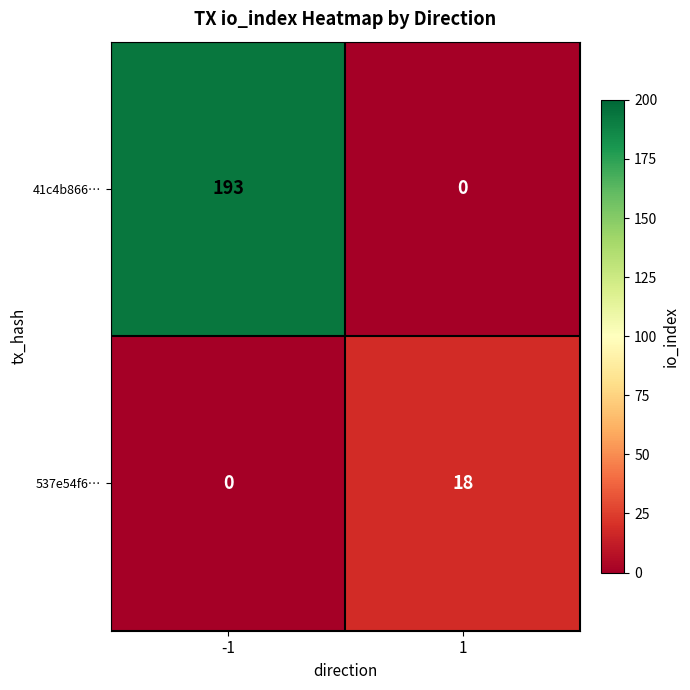

Reading left to right, what are all the values shown in this chart?

41c4b866…: -1=193	1=0
537e54f6…: -1=0	1=18